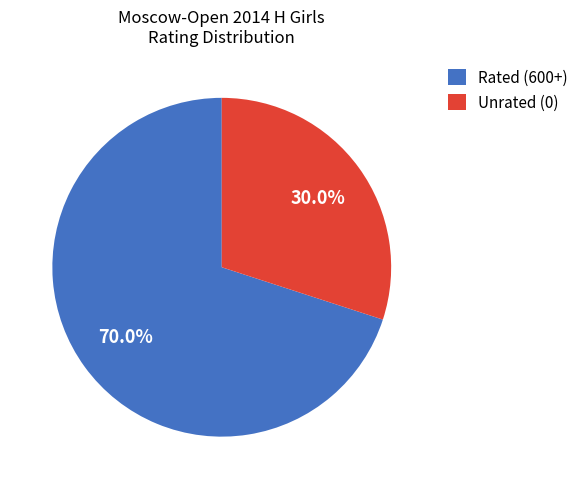

What is the ratio of the value at Rated (600+) to the value at Unrated (0)?

2.3